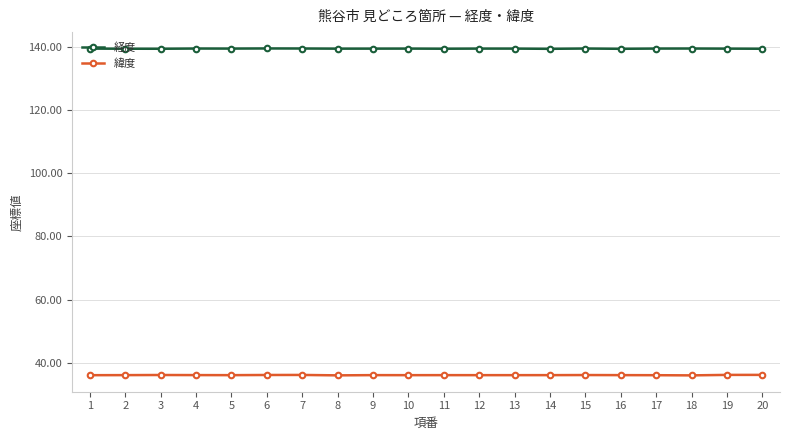

True or false: 緯度 has more than 2 interior local peaks.

True